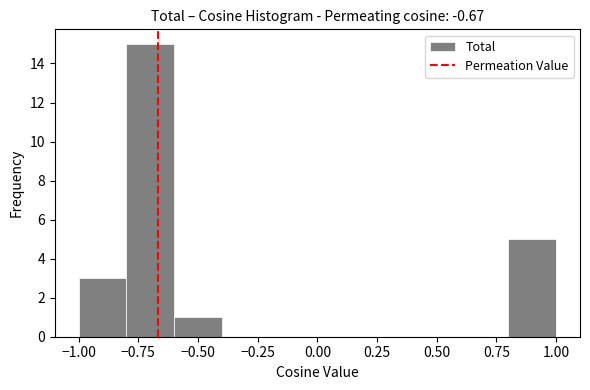

Reading left to right, list every bar in this chart as the range it spans on the x-axis followed by its height. The values are not printed on the chart, so give them approximately, as read against the axis.

-1.0 to -0.8: 3
-0.8 to -0.6: 15
-0.6 to -0.4: 1
-0.4 to -0.2: 0
-0.2 to 0.0: 0
0.0 to 0.2: 0
0.2 to 0.4: 0
0.4 to 0.6: 0
0.6 to 0.8: 0
0.8 to 1.0: 5